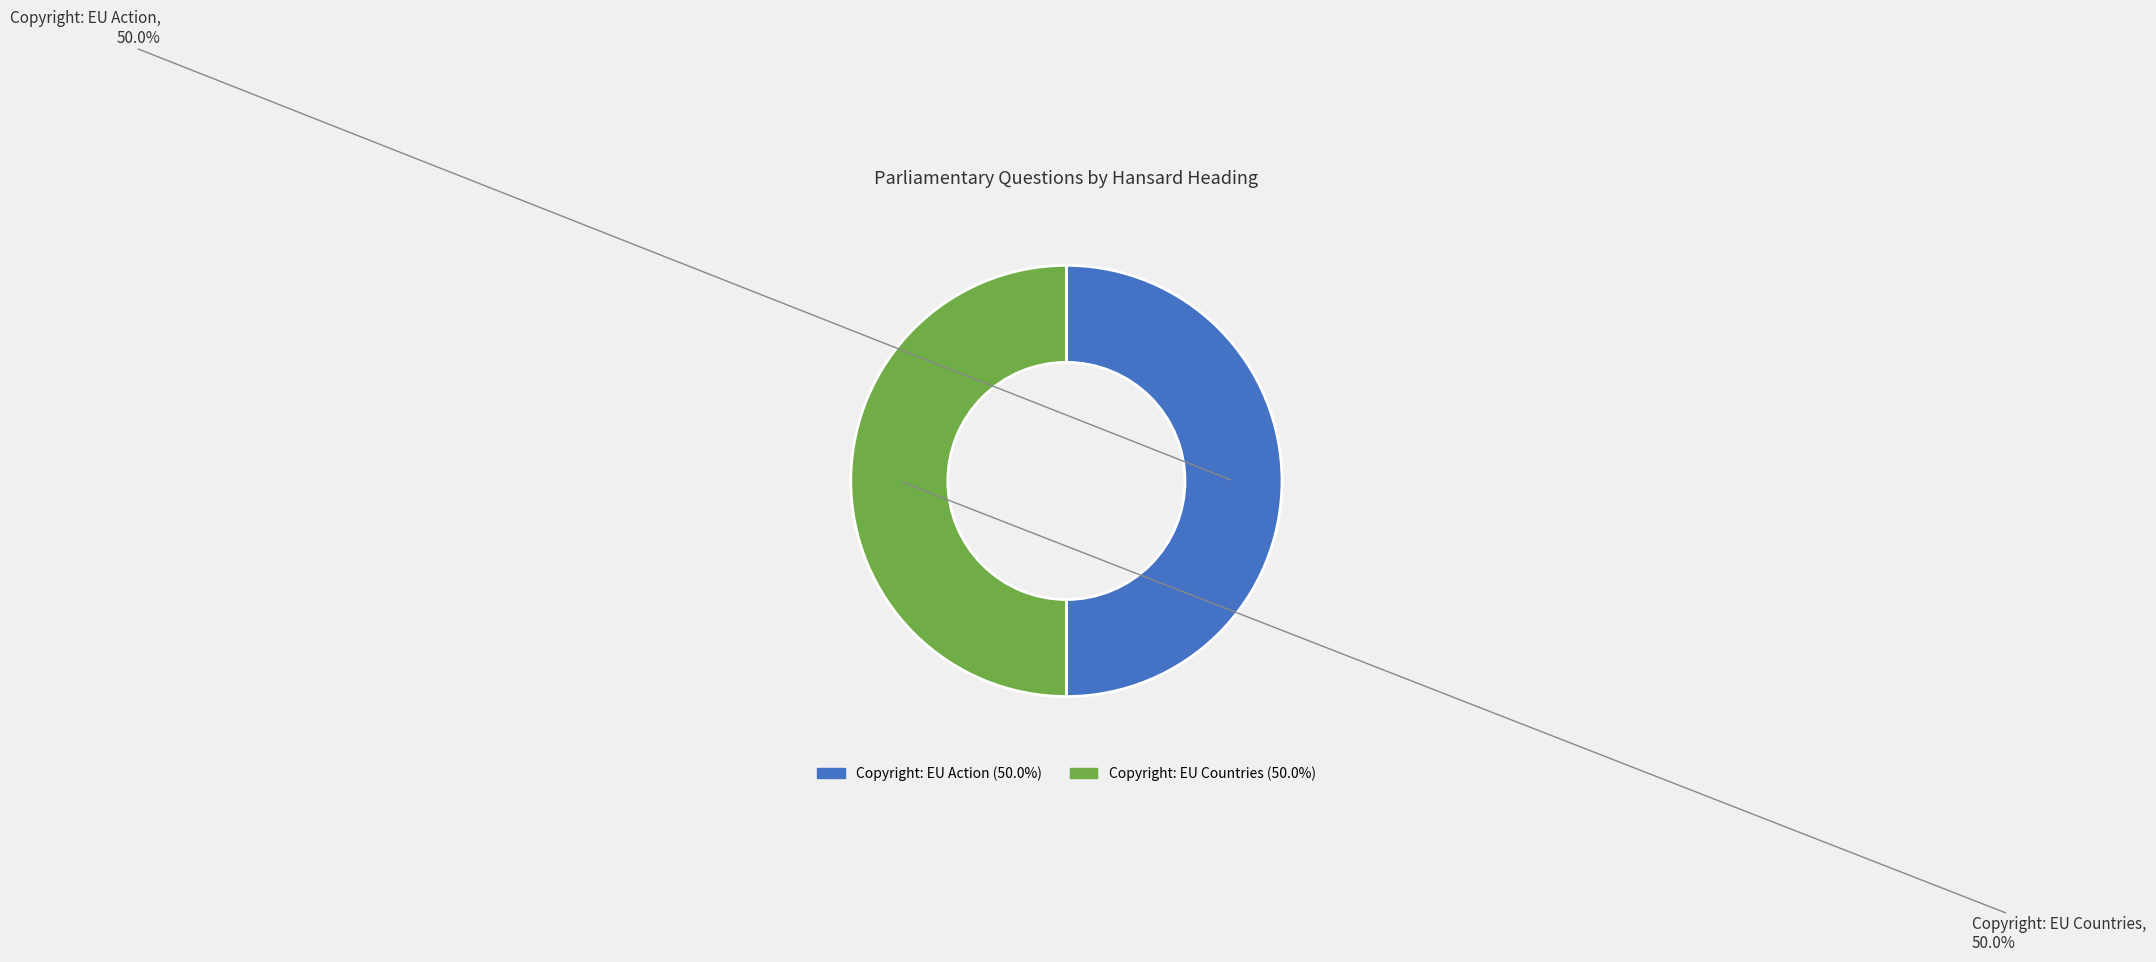

Approximately how many times larger is the value at Copyright: EU Action compared to Copyright: EU Countries?

1.0